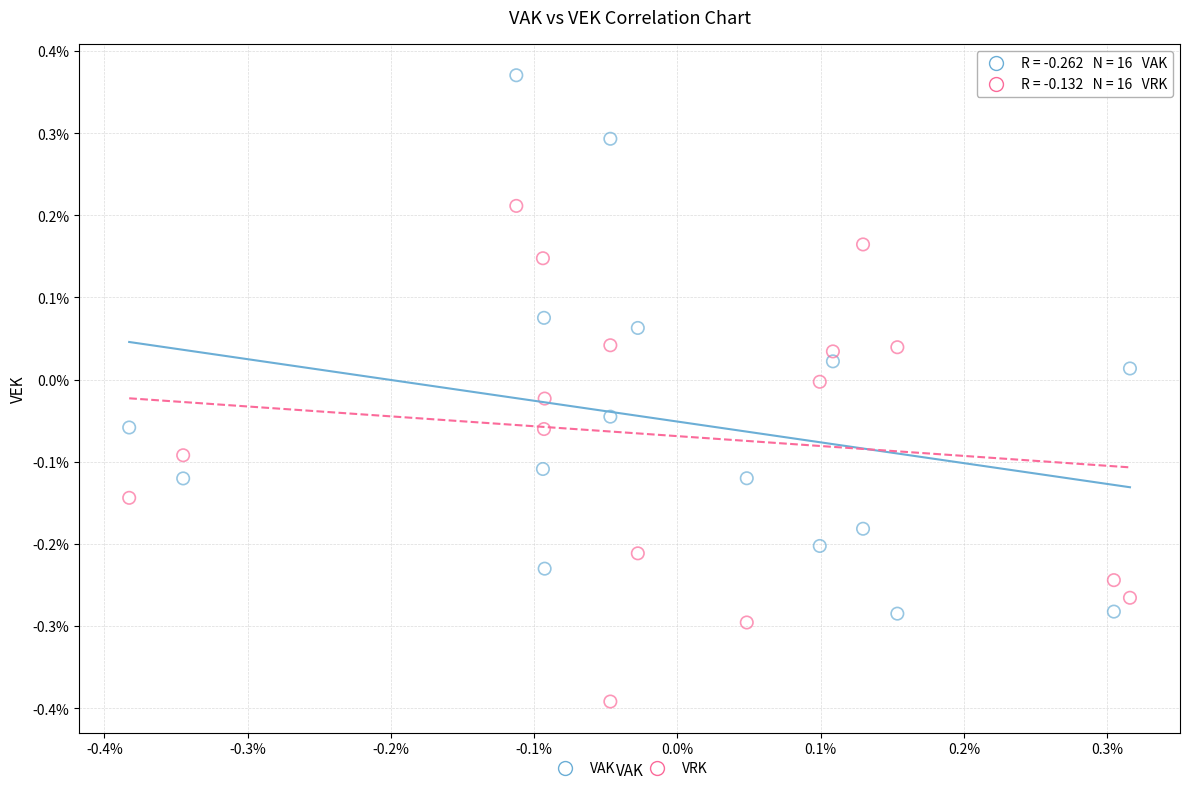

What are all the series names shown in the legend?

VAK, VRK